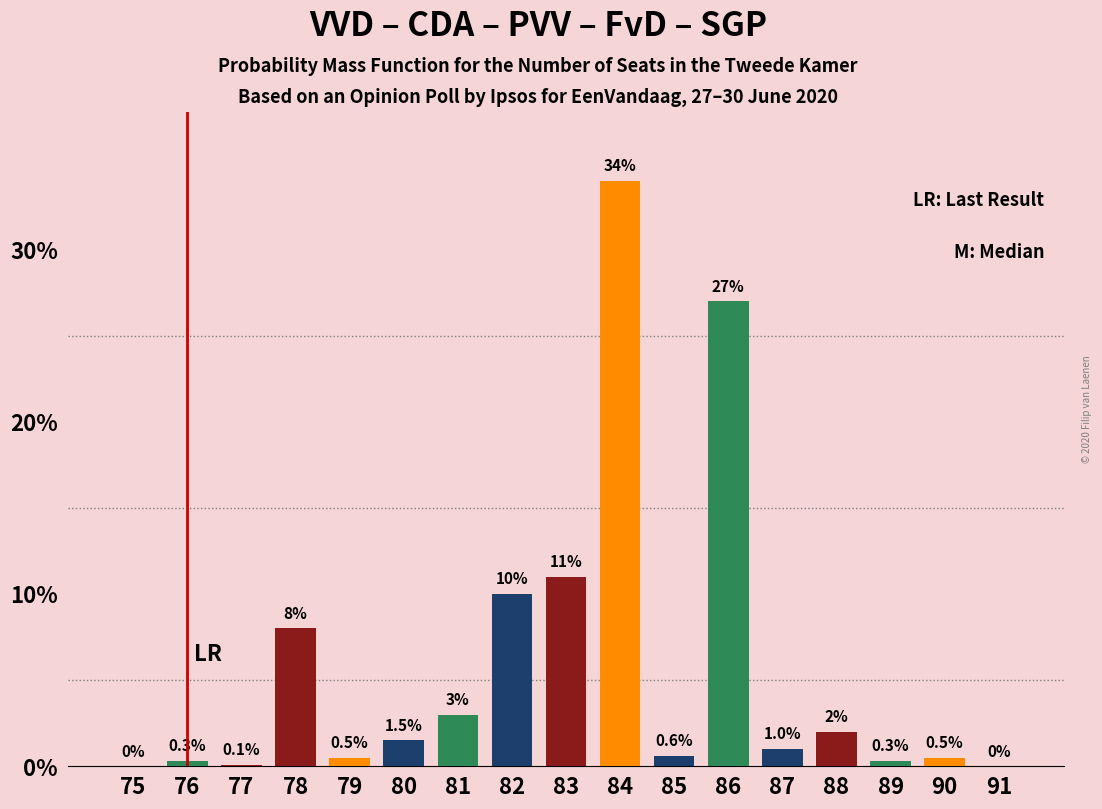

Reading left to right, extract all data points from this chart.

75=0.0	76=0.3	77=0.1	78=8.0	79=0.5	80=1.5	81=3.0	82=10.0	83=11.0	84=34.0	85=0.6	86=27.0	87=1.0	88=2.0	89=0.3	90=0.5	91=0.0